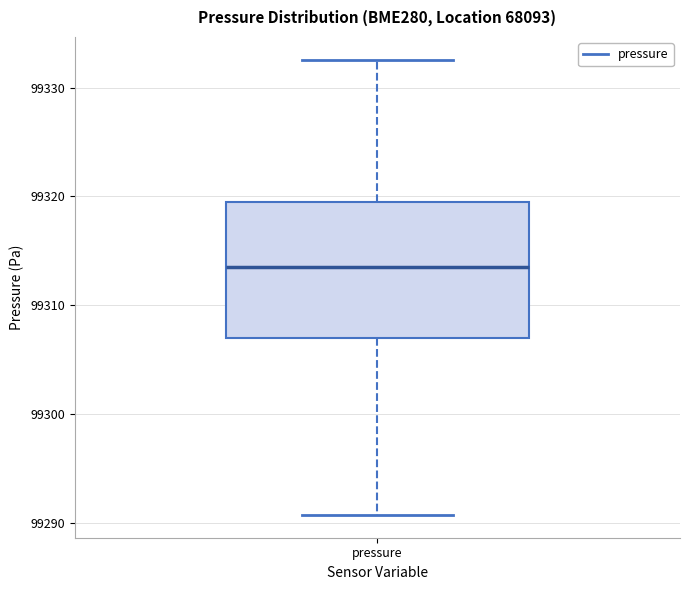

Read this box plot against the y-axis: the position of the median line, the range covered by the box, and the ends of both whiskers. The values are not printed on the chart, so give them approximately, as read against the axis.

median 99314, box 99307 to 99320, whiskers 99291 to 99333